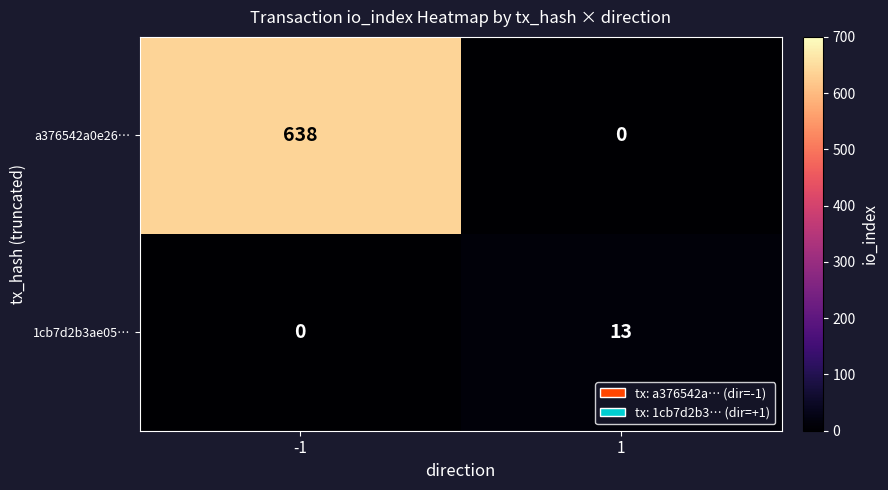

What value does the a376542a0e26… series have at -1?

638